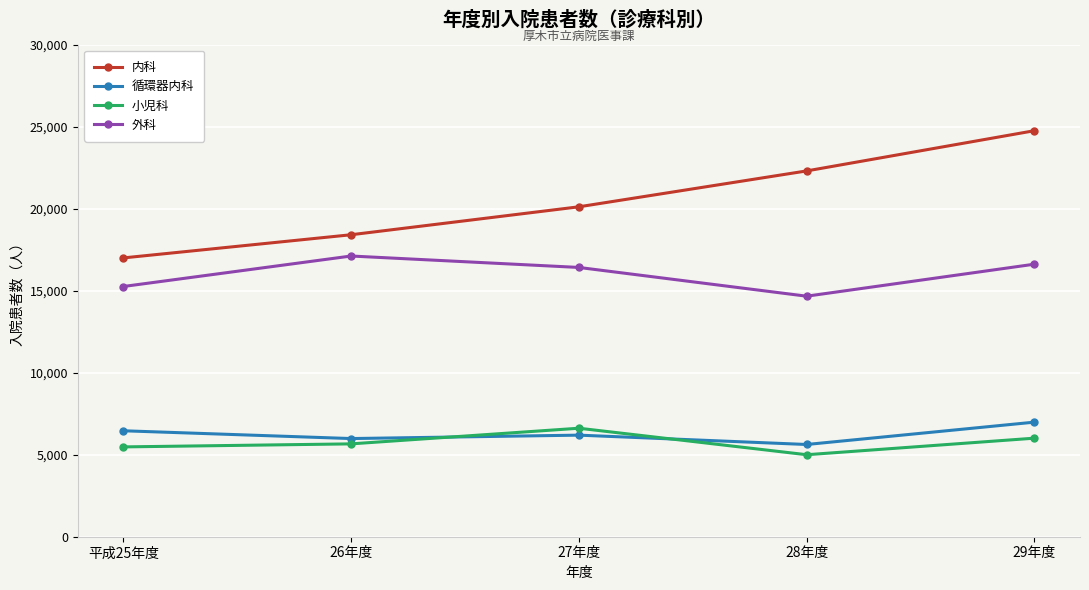

Reading left to right, list all the values displayed in this chart.

内科: 平成25年度=17001	26年度=18414	27年度=20118	28年度=22306	29年度=24759
循環器内科: 平成25年度=6461	26年度=5986	27年度=6194	28年度=5624	29年度=6987
小児科: 平成25年度=5477	26年度=5662	27年度=6616	28年度=5000	29年度=6010
外科: 平成25年度=15258	26年度=17117	27年度=16420	28年度=14667	29年度=16619